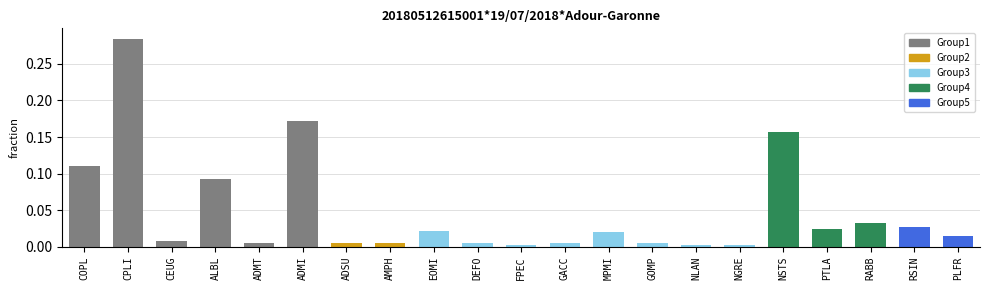

How many distinct data groups are displayed?

1